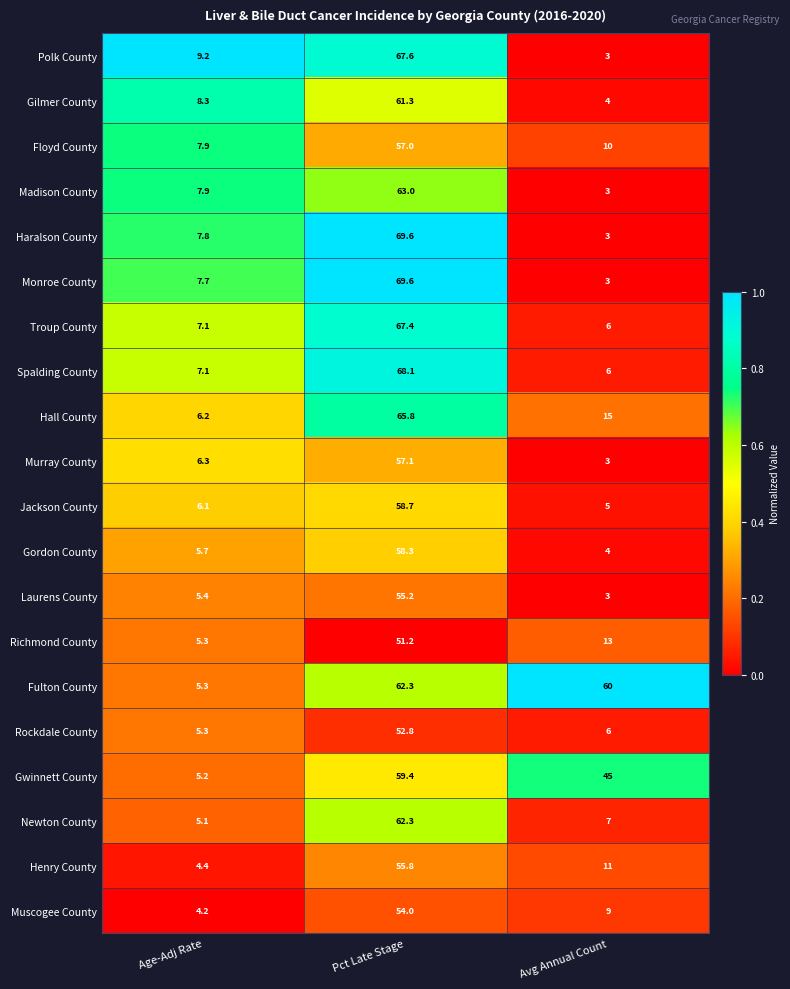

The value of Madison County at Pct Late Stage is 102.0. True or false?

False